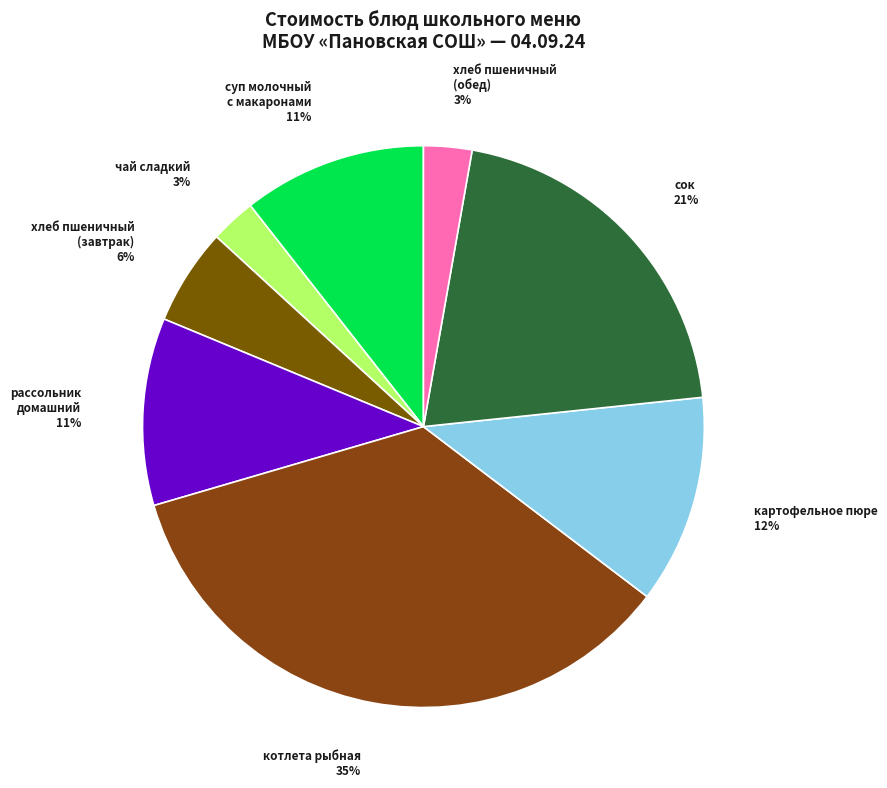

Combined, do сок and хлеб пшеничный (завтрак) account for over 50%?

No